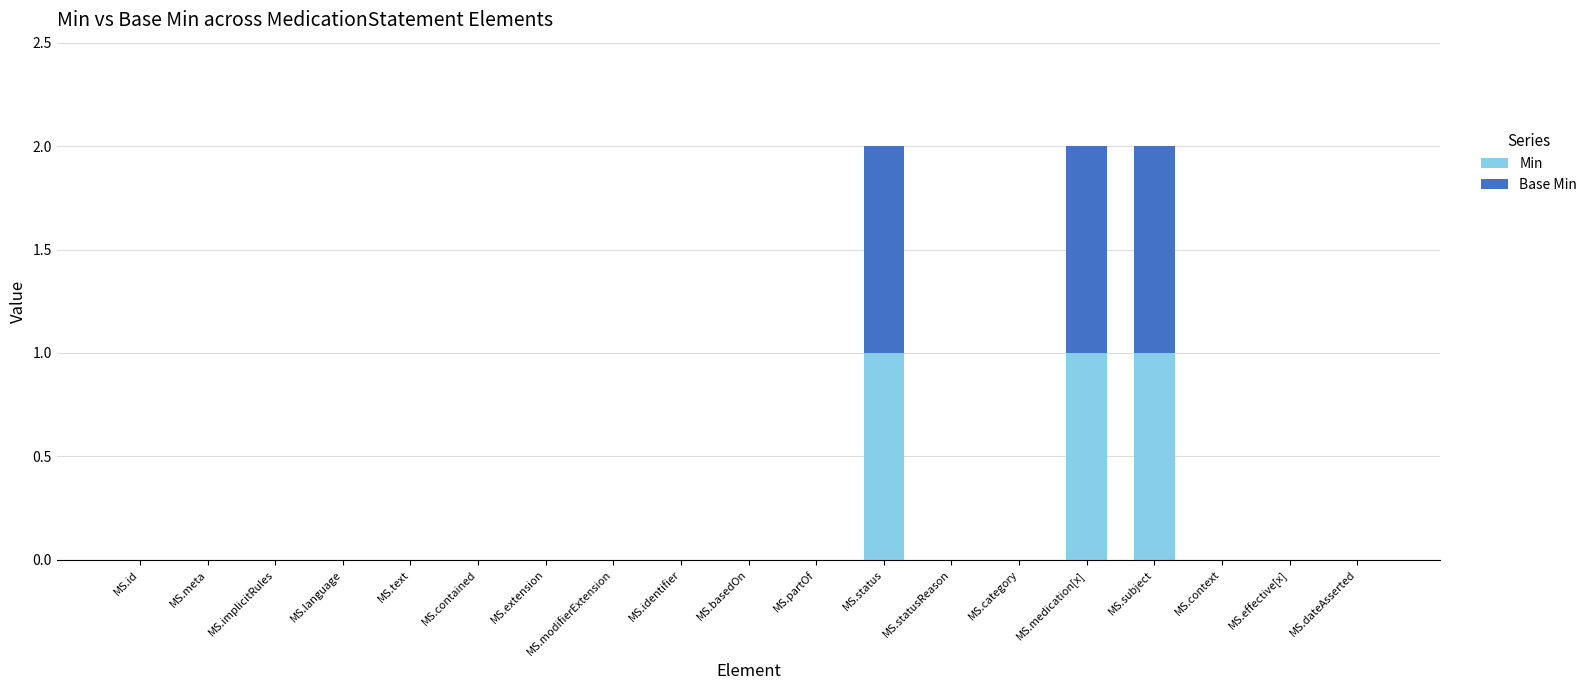

What is the sum of all Min values?

3